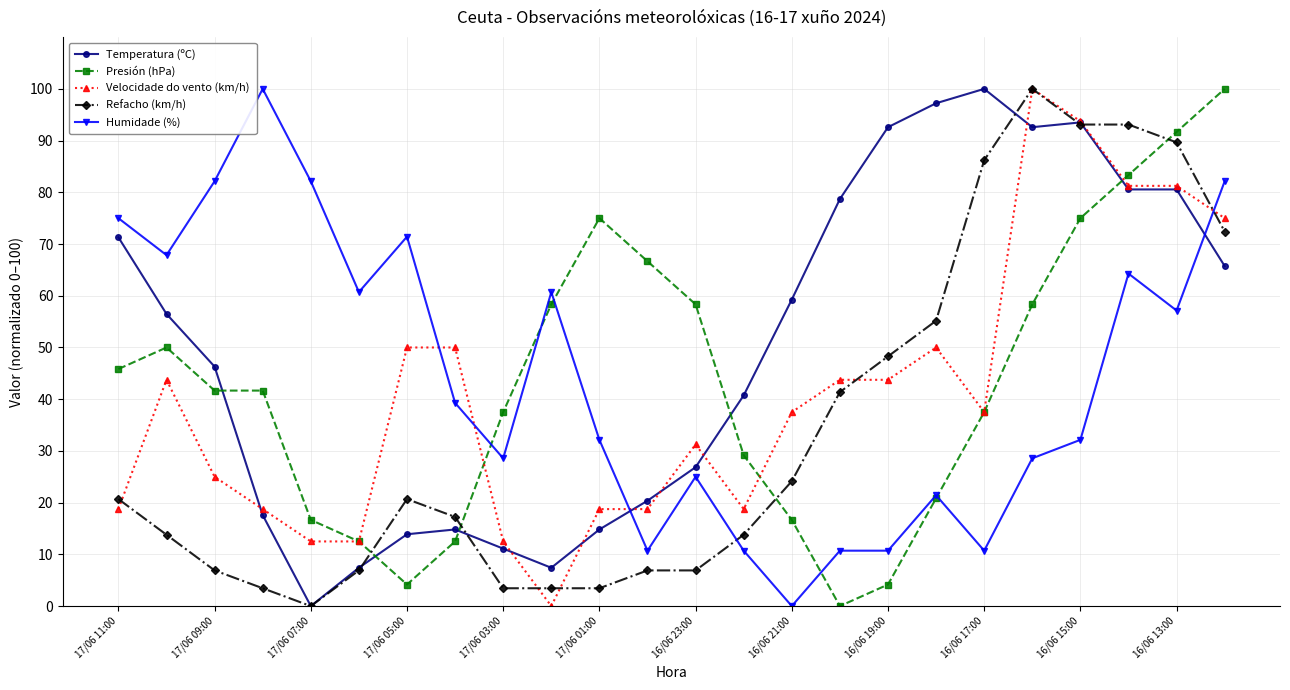

Which series has the largest total across all categories?

Temperatura (ºC)